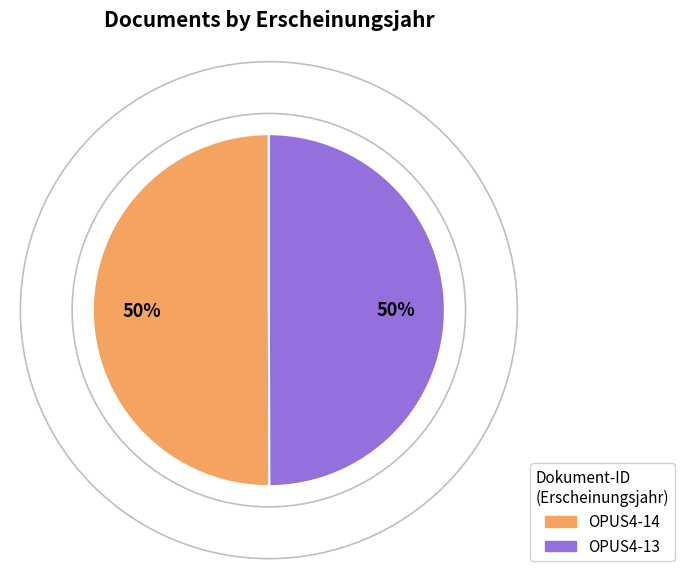

To the nearest percent, what portion does OPUS4-14 represent?

50%